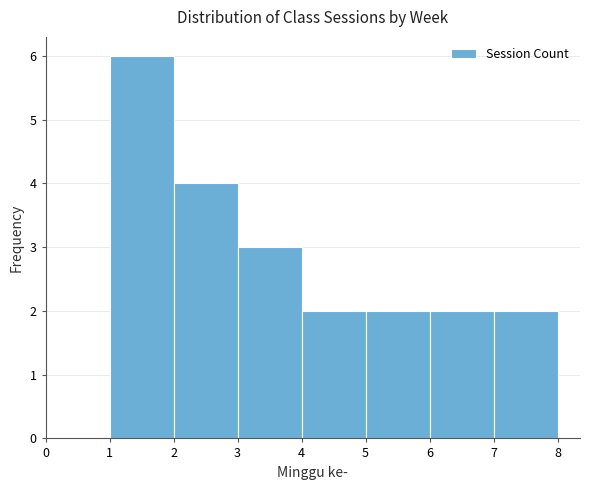

Over which range of the x-axis is the bar tallest?

1 to 2